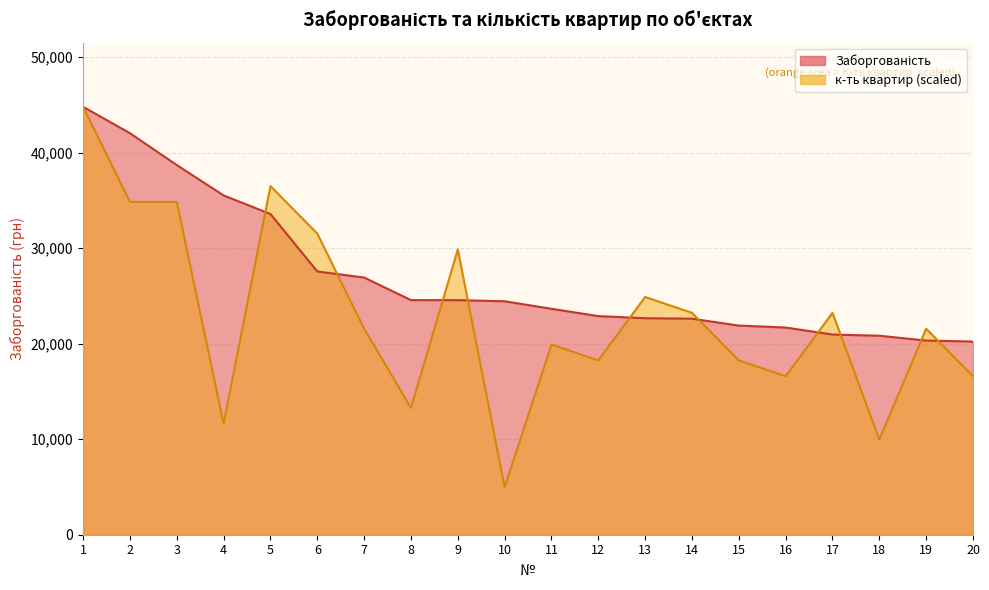

What is the greatest value displayed?

44807.0